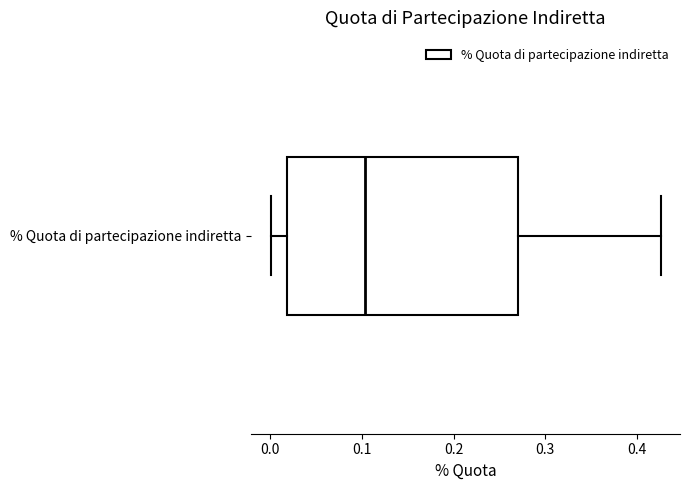

Read this box plot against the x-axis: the position of the median line, the range covered by the box, and the ends of both whiskers. The values are not printed on the chart, so give them approximately, as read against the axis.

median 0.10, box 0.02 to 0.27, whiskers 0.00 to 0.43